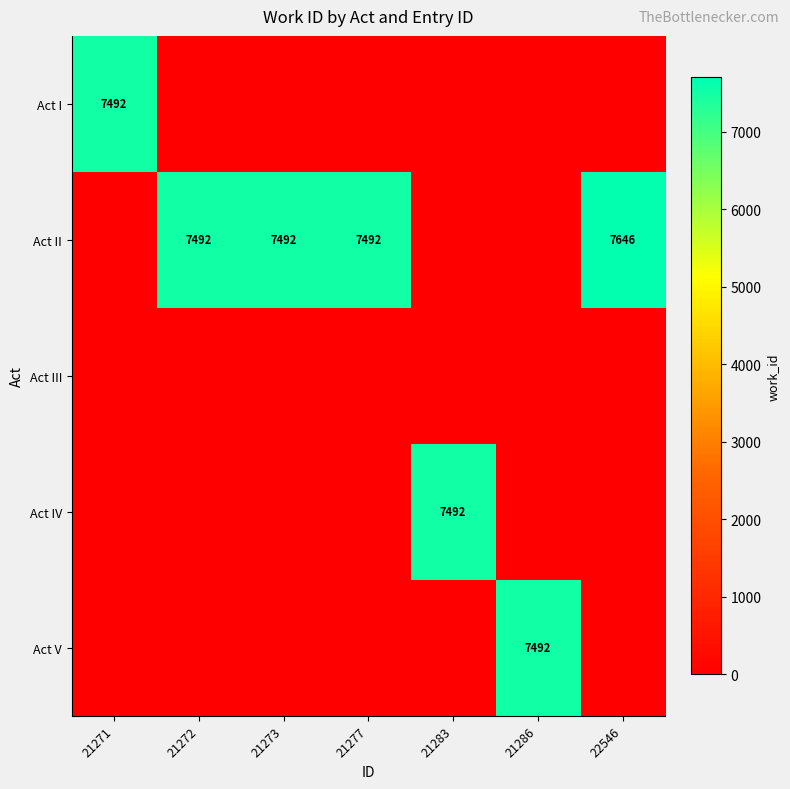

Is it true that Act II equals 12331 at 21277?

False